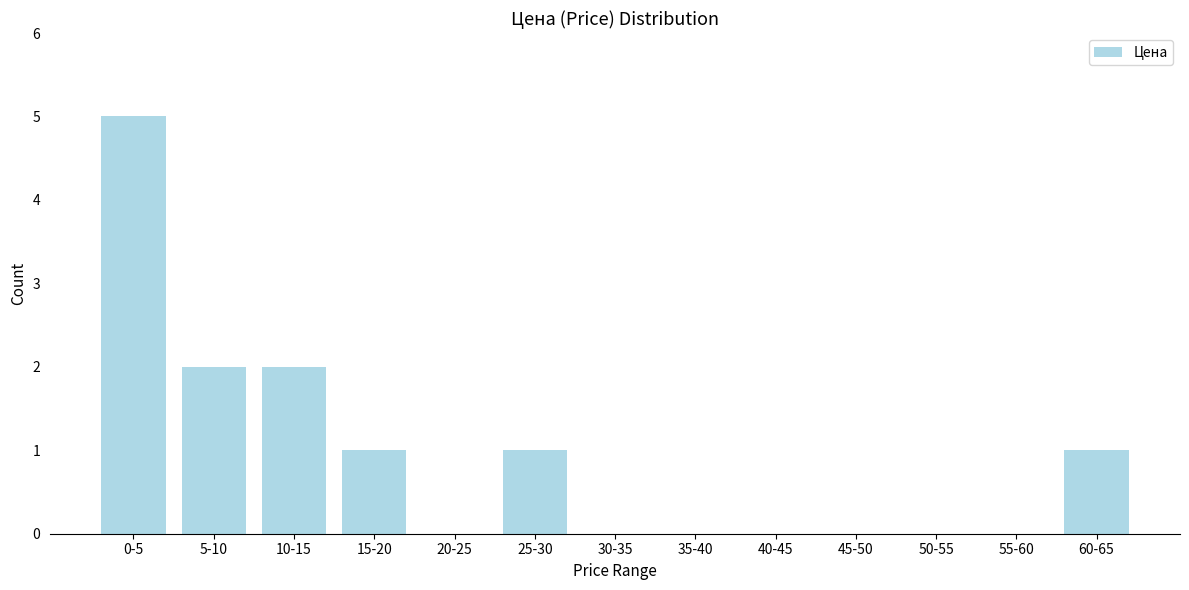

Reading right to left, transcribe all the data shown in this chart.

60-65=1	55-60=0	50-55=0	45-50=0	40-45=0	35-40=0	30-35=0	25-30=1	20-25=0	15-20=1	10-15=2	5-10=2	0-5=5